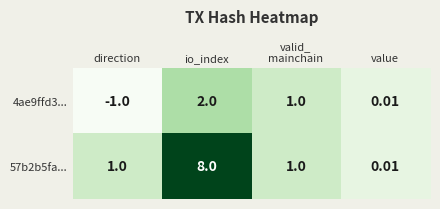

At which category is the sum across all series the highest?

io_index